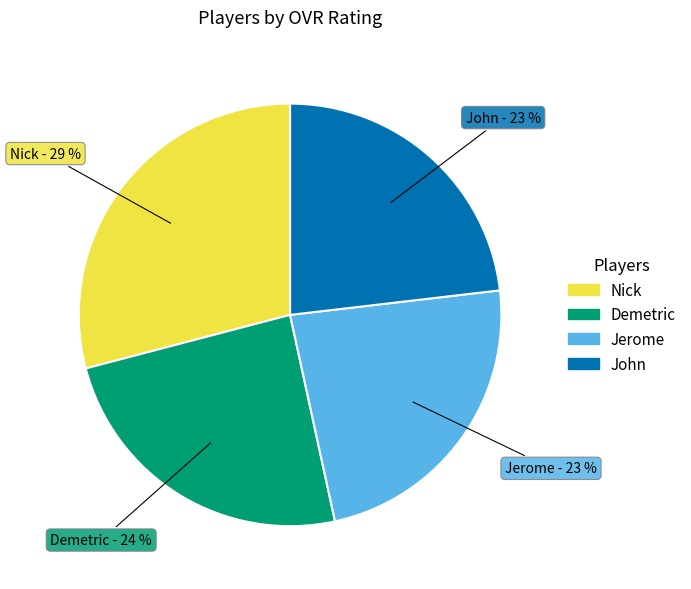

To the nearest percent, what is the difference between the largest and smallest slice percentages?

6%